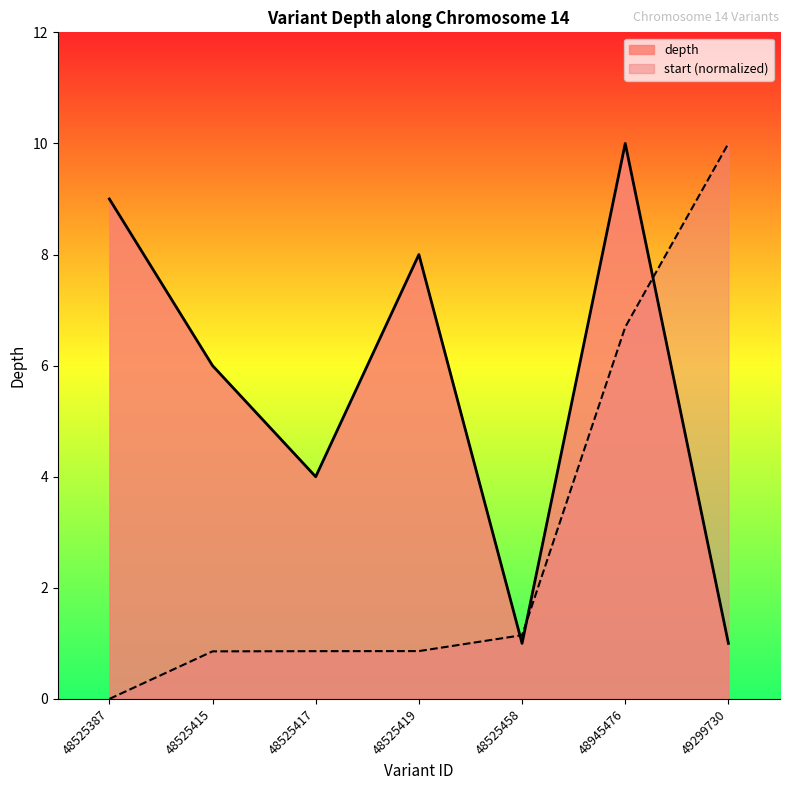

Count the depth values in the range 1 to 9.

6